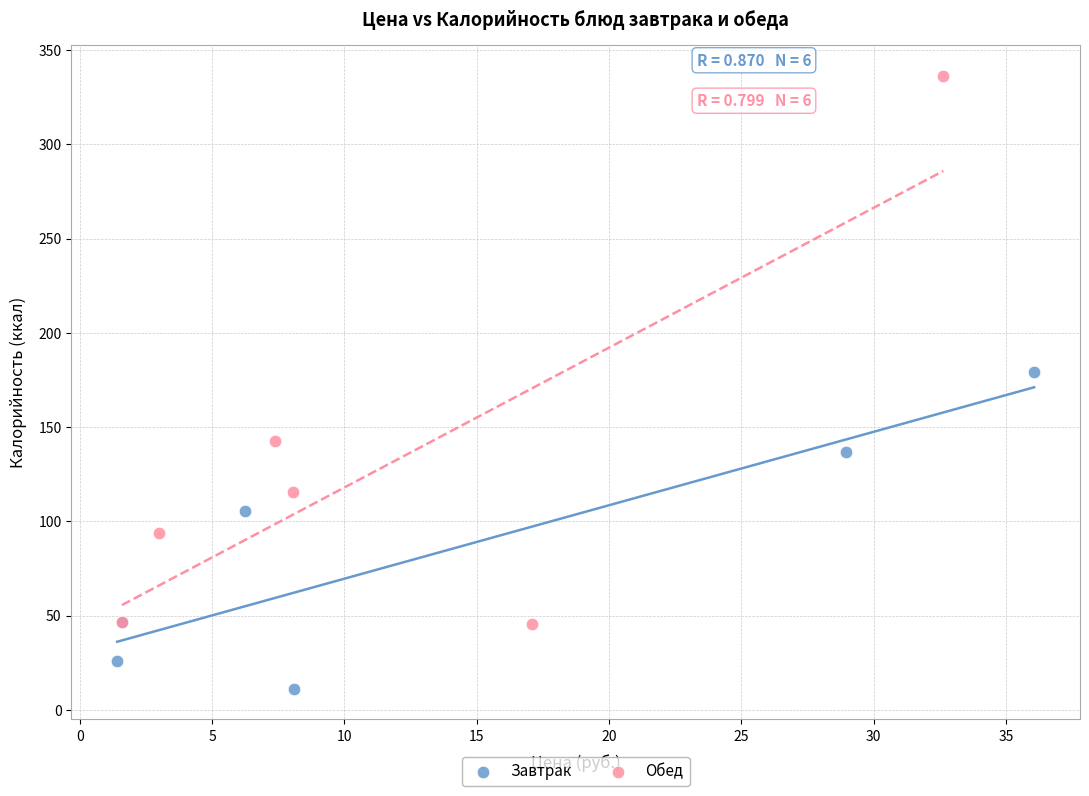

Which series has the largest Y range (max minus min)?

Обед